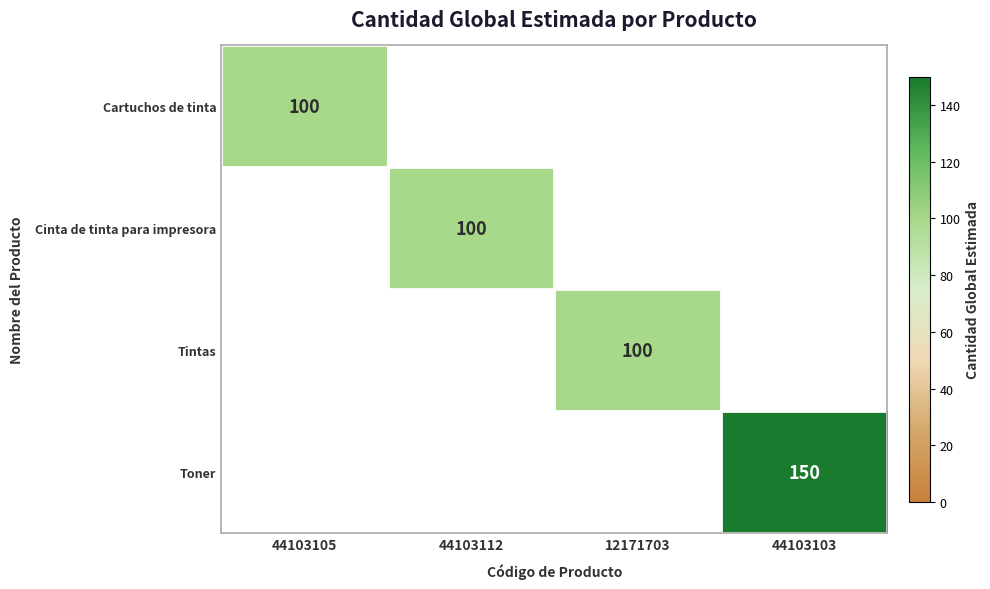

True or false: Cinta de tinta para impresora has a value of 41 at 44103112.

False